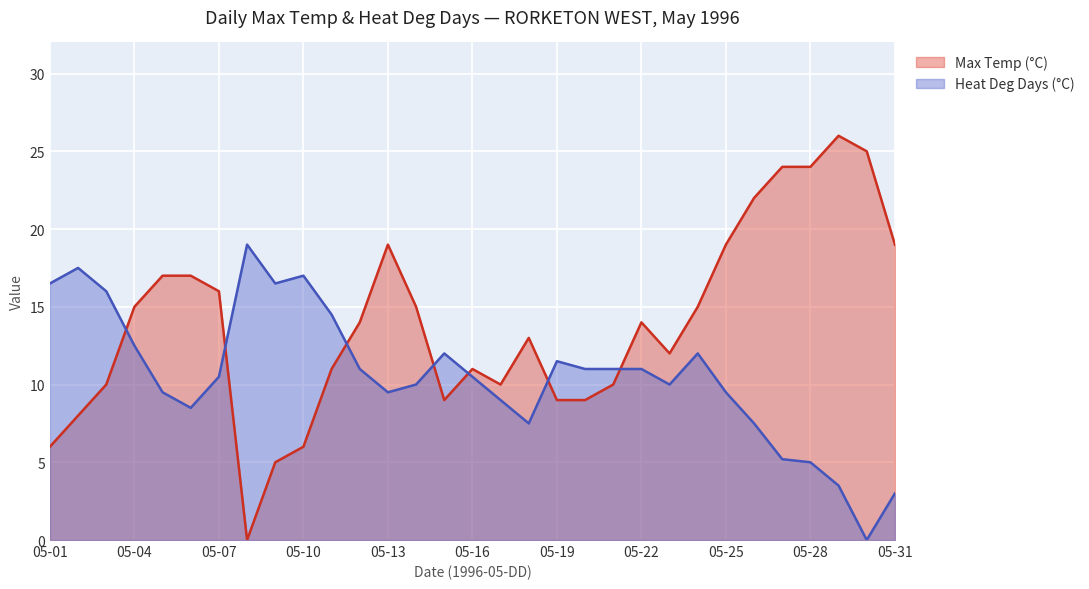

Reading left to right, transcribe all the data shown in this chart.

Max Temp (°C): 05-01=6.0	05-02=8.0	05-03=10.0	05-04=15.0	05-05=17.0	05-06=17.0	05-07=16.0	05-08=0.0	05-09=5.0	05-10=6.0	05-11=11.0	05-12=14.0	05-13=19.0	05-14=15.0	05-15=9.0	05-16=11.0	05-17=10.0	05-18=13.0	05-19=9.0	05-20=9.0	05-21=10.0	05-22=14.0	05-23=12.0	05-24=15.0	05-25=19.0	05-26=22.0	05-27=24.0	05-28=24.0	05-29=26.0	05-30=25.0	05-31=19.0
Heat Deg Days (°C): 05-01=16.5	05-02=17.5	05-03=16.0	05-04=12.5	05-05=9.5	05-06=8.5	05-07=10.5	05-08=19.0	05-09=16.5	05-10=17.0	05-11=14.5	05-12=11.0	05-13=9.5	05-14=10.0	05-15=12.0	05-16=10.5	05-17=9.0	05-18=7.5	05-19=11.5	05-20=11.0	05-21=11.0	05-22=11.0	05-23=10.0	05-24=12.0	05-25=9.5	05-26=7.5	05-27=5.2	05-28=5.0	05-29=3.5	05-30=0.0	05-31=3.0